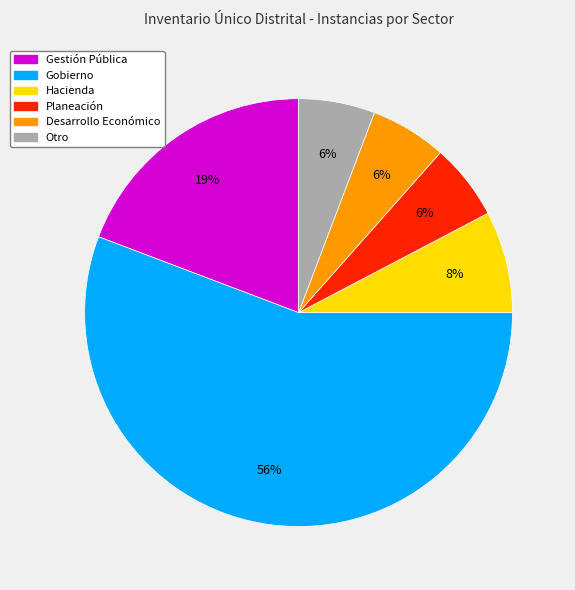

How many segments does this pie chart have?

6